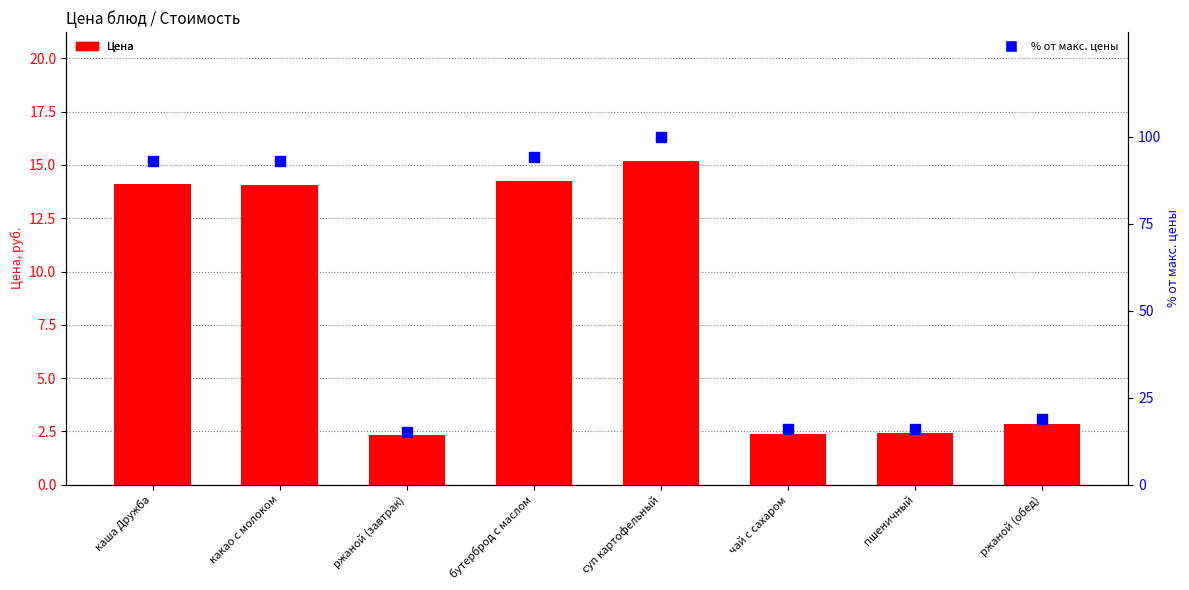

Which series reaches the minimum Y coordinate?

Цена